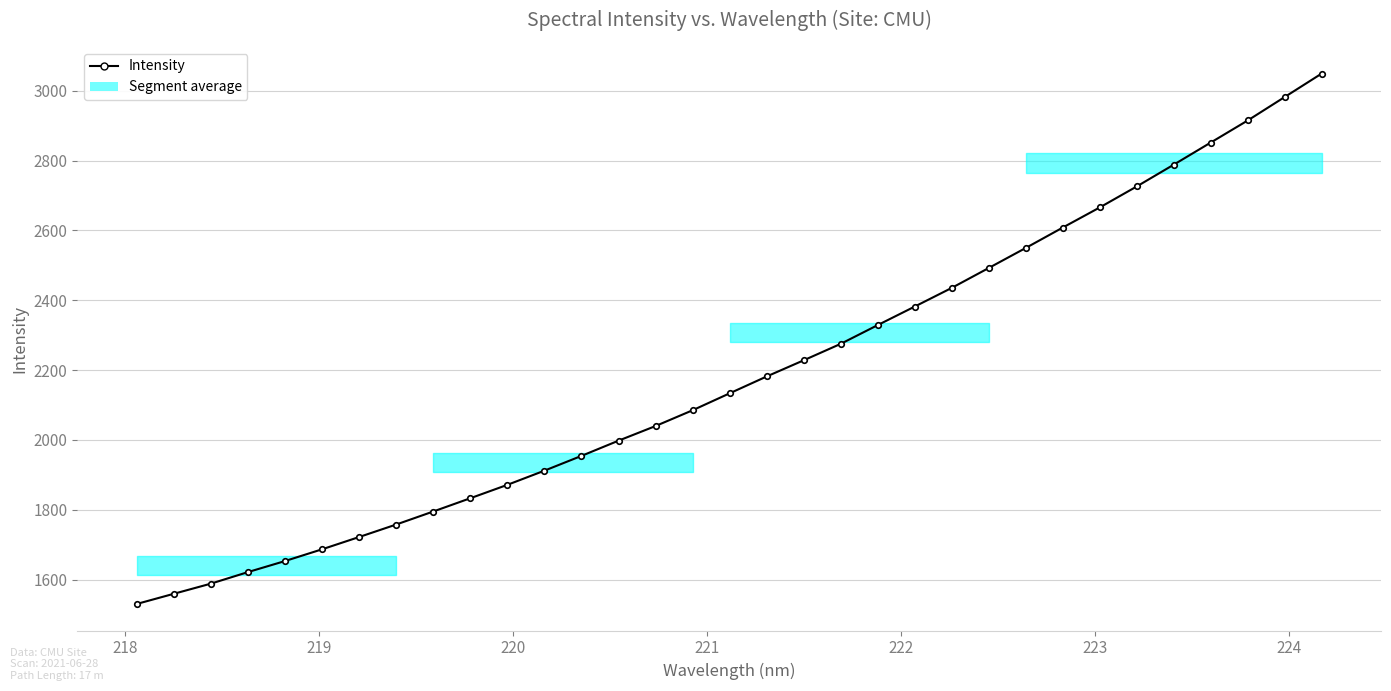

True or false: there are more than 2 points higher than both neighbors.

False